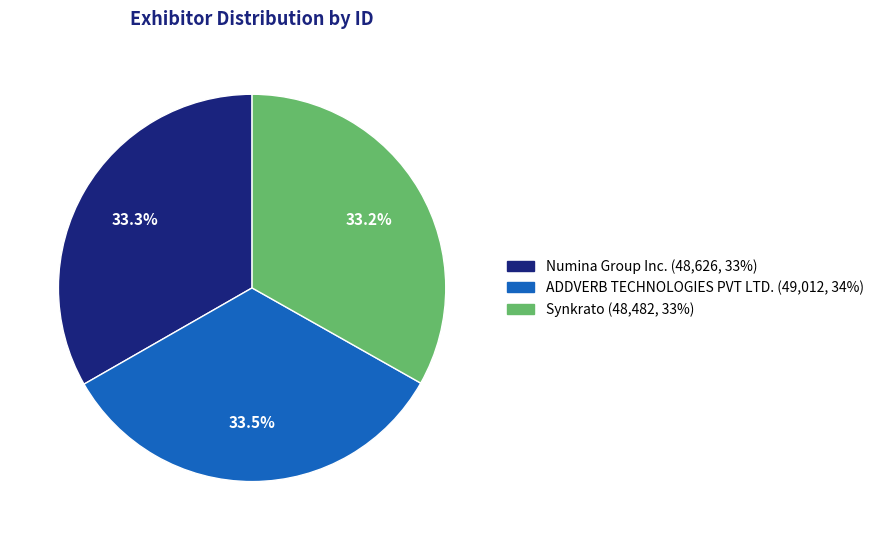

How many segments does this pie chart have?

3